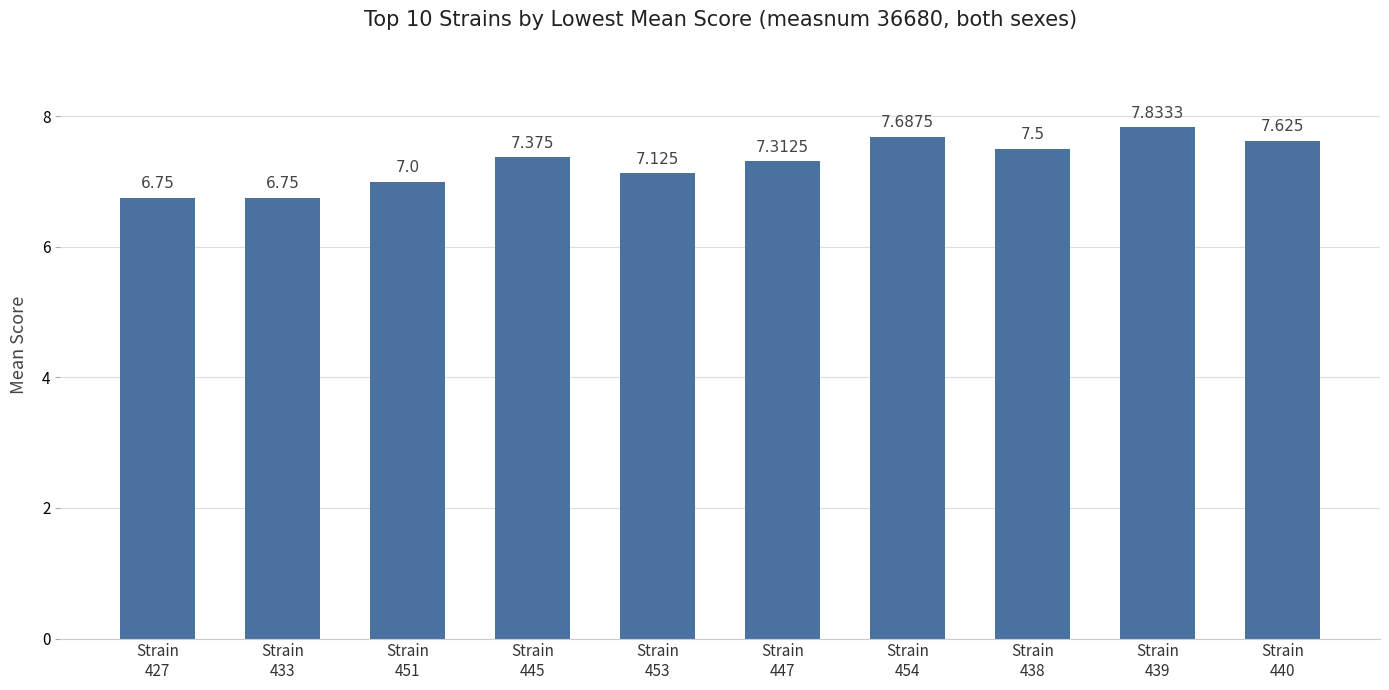

Count the values in the range 7 to 8.

8